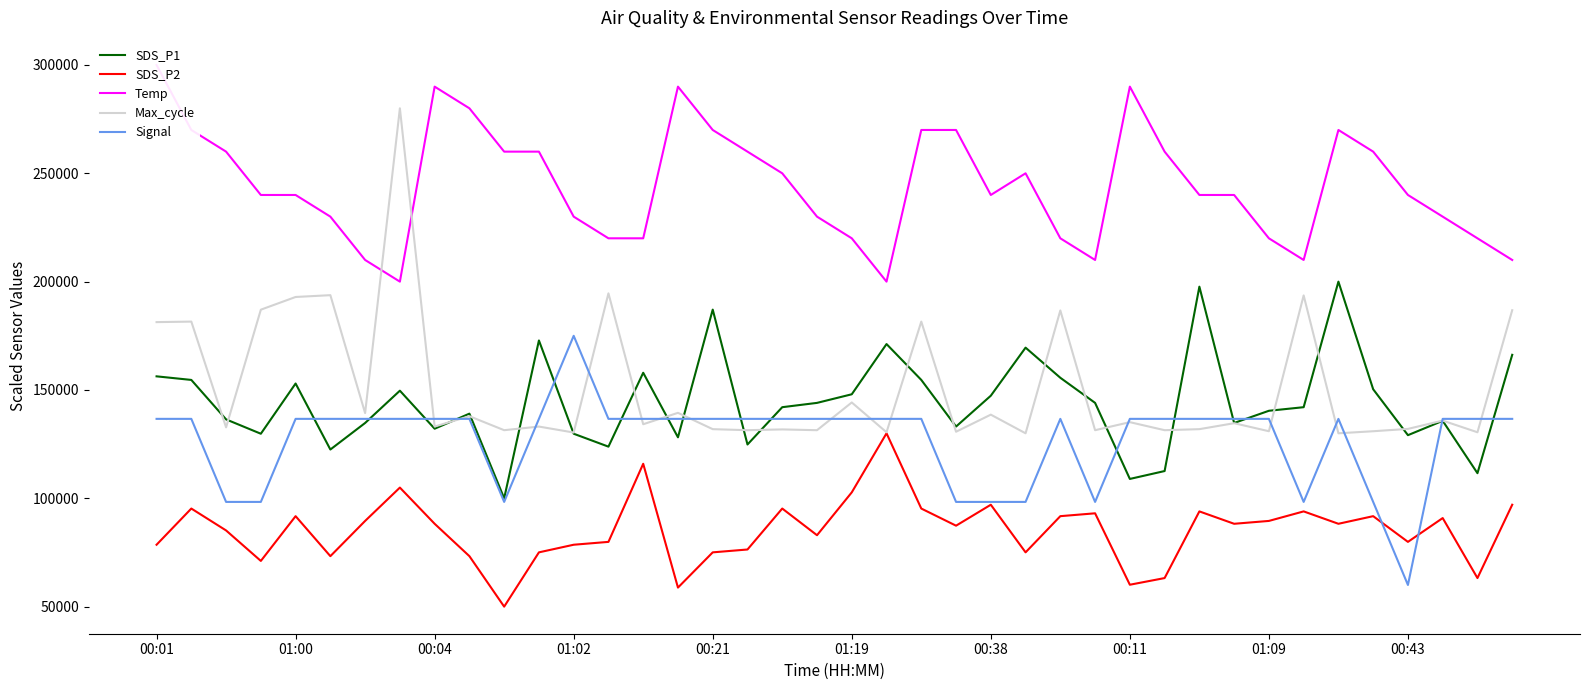

In SDS_P2, how many points are higher than both neighbors (excluding endpoints)?

12